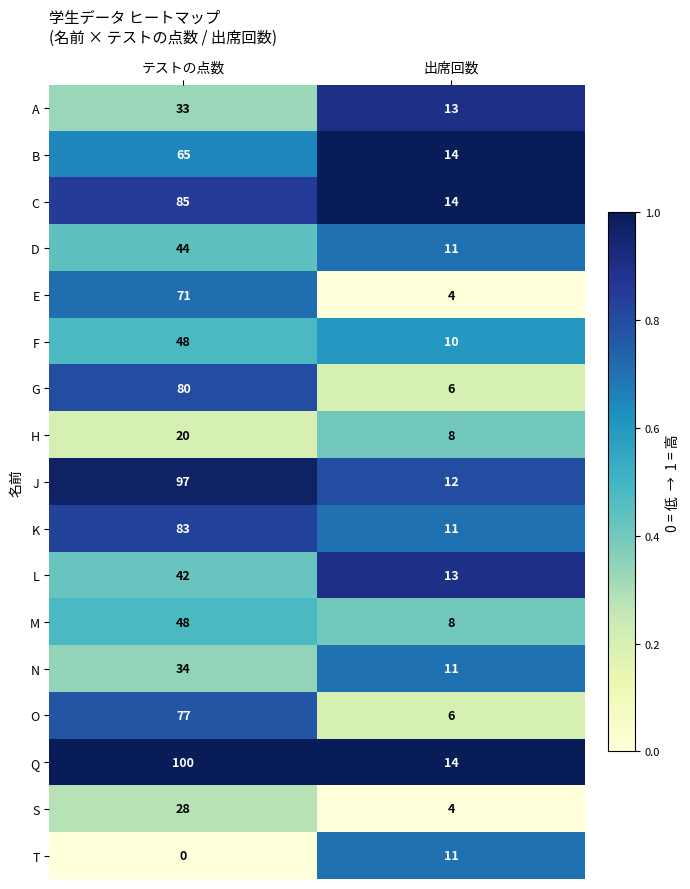

Is the value of K at テストの点数 greater than the value of D at テストの点数?

Yes